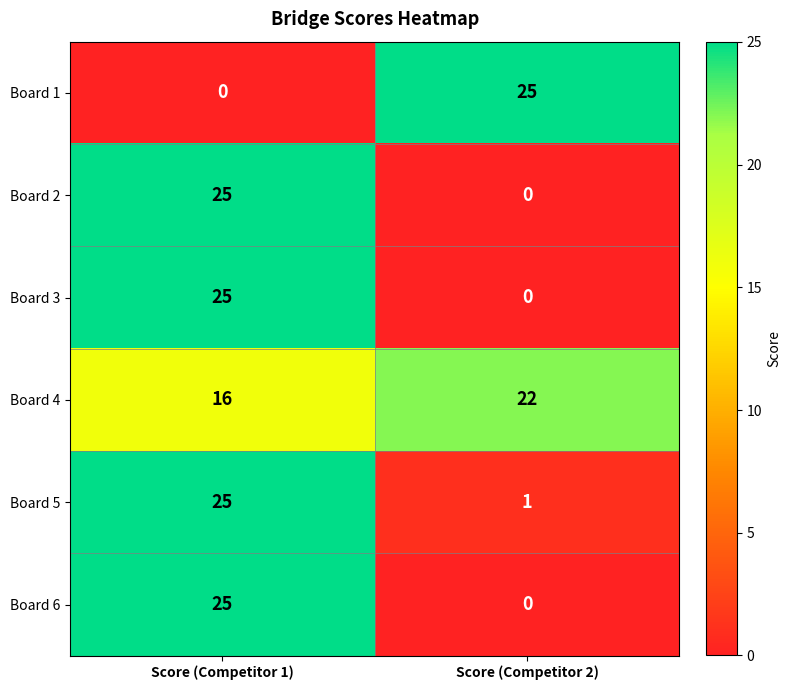

What is the spread (max minus min) of values at Score (Competitor 1)?

25